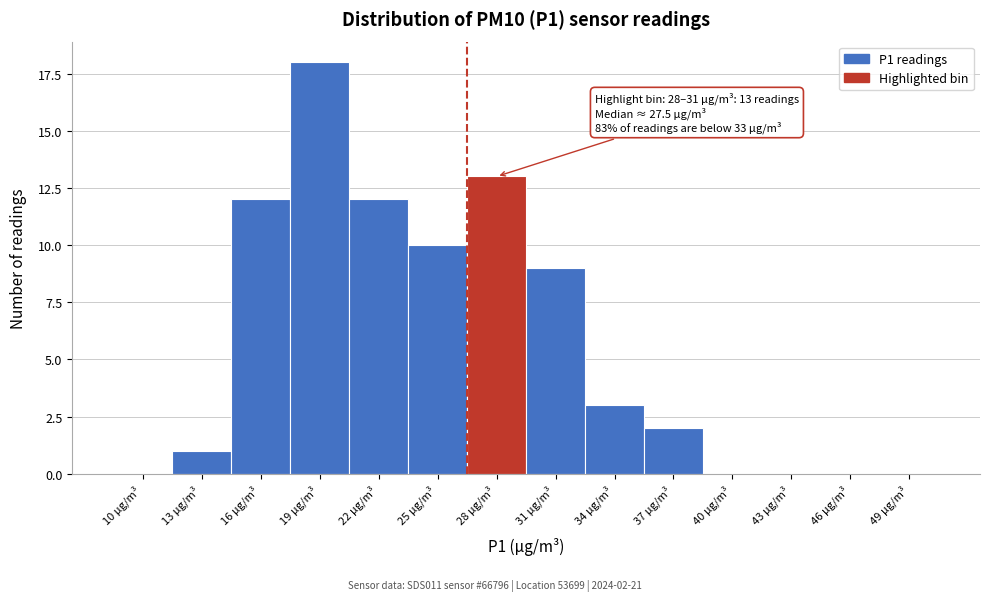

Reading left to right, what are all the values shown in this chart?

10 µg/m³=0	13 µg/m³=1	16 µg/m³=12	19 µg/m³=18	22 µg/m³=12	25 µg/m³=10	28 µg/m³=13	31 µg/m³=9	34 µg/m³=3	37 µg/m³=2	40 µg/m³=0	43 µg/m³=0	46 µg/m³=0	49 µg/m³=0